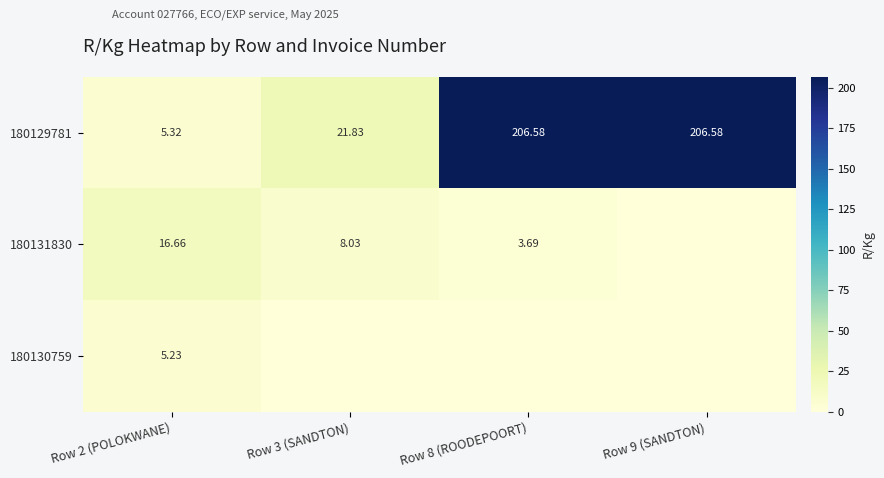

What is the sum of all 180129781 values?

440.3